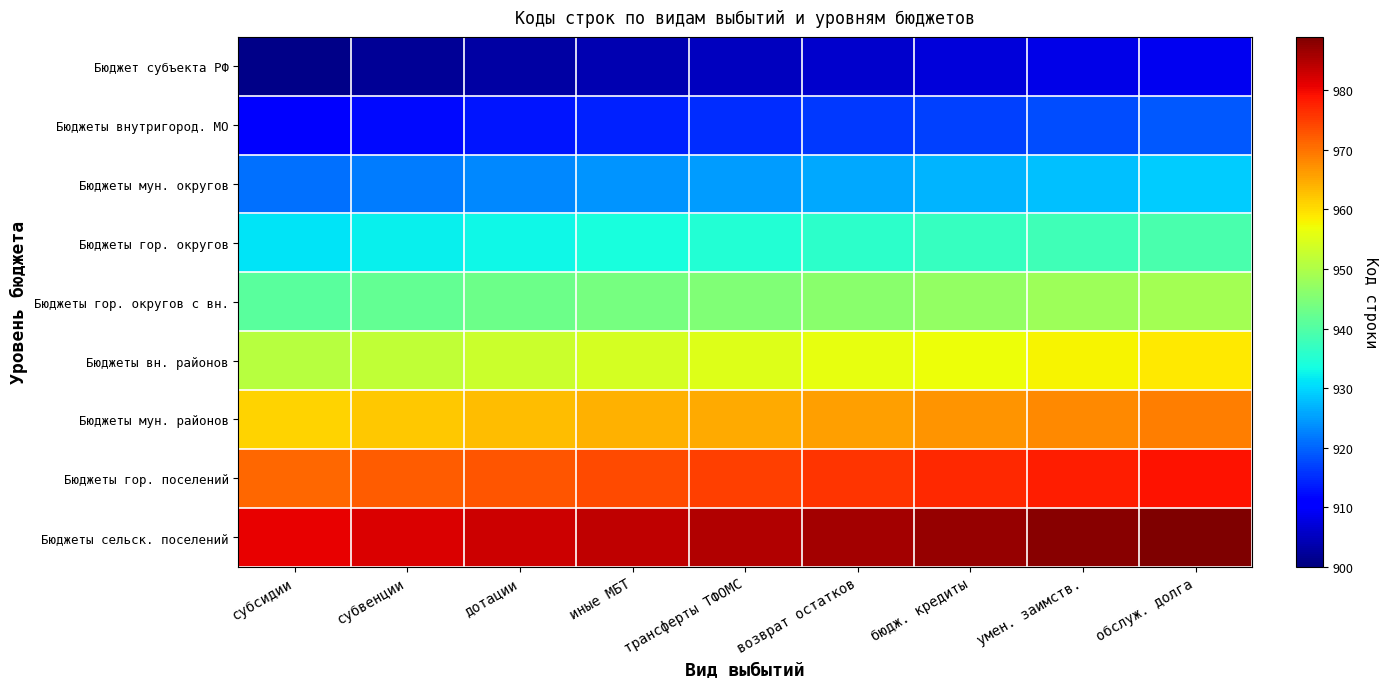

Count the number of data series in this chart.

9